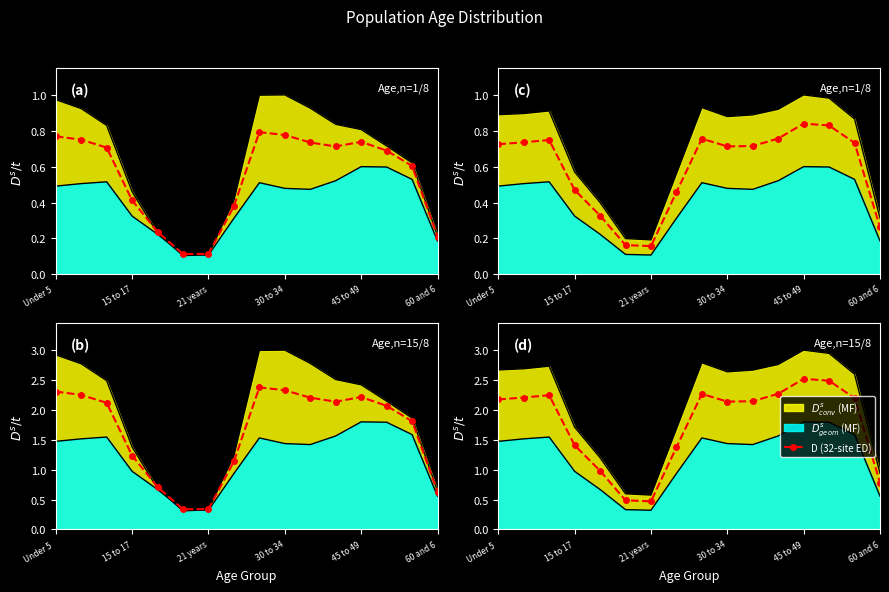

Reading right to left, list all the values displayed in this chart.

0.8	2.2	2.5	2.5	2.3	2.1	2.1	2.3	1.4	0.5	0.5	1.0	1.4	2.2	2.2	2.2